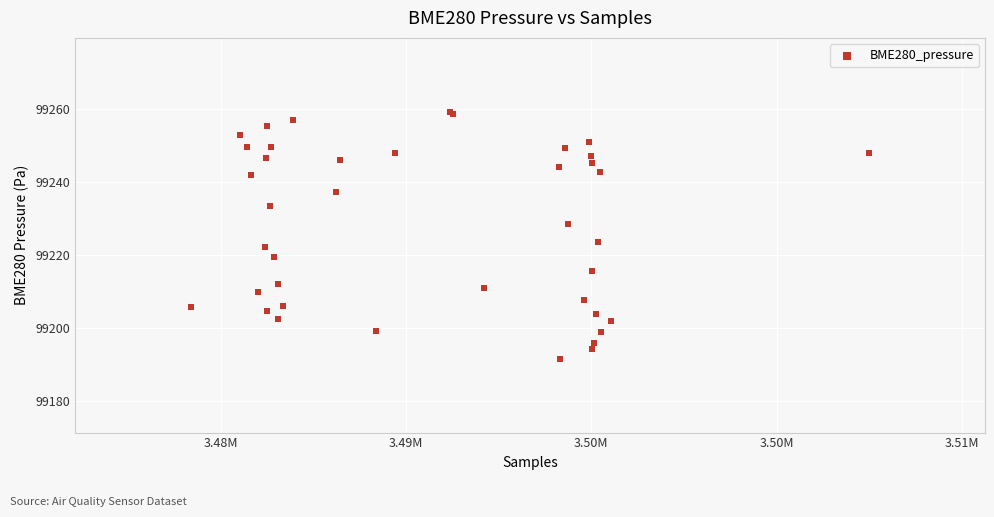

What Y value in the scatter plot is closest to 99225?

99223.4